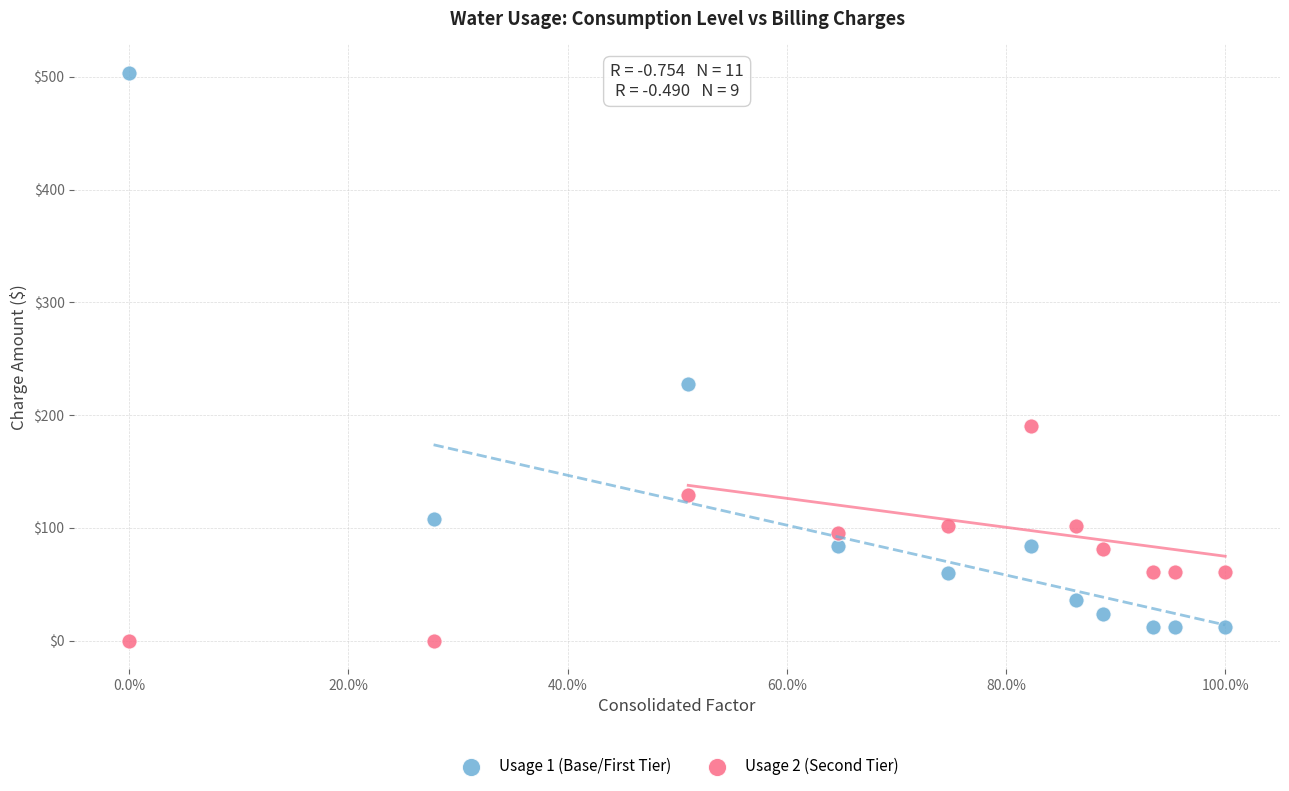

Which series reaches the minimum Y coordinate?

Usage 2 (Second Tier)